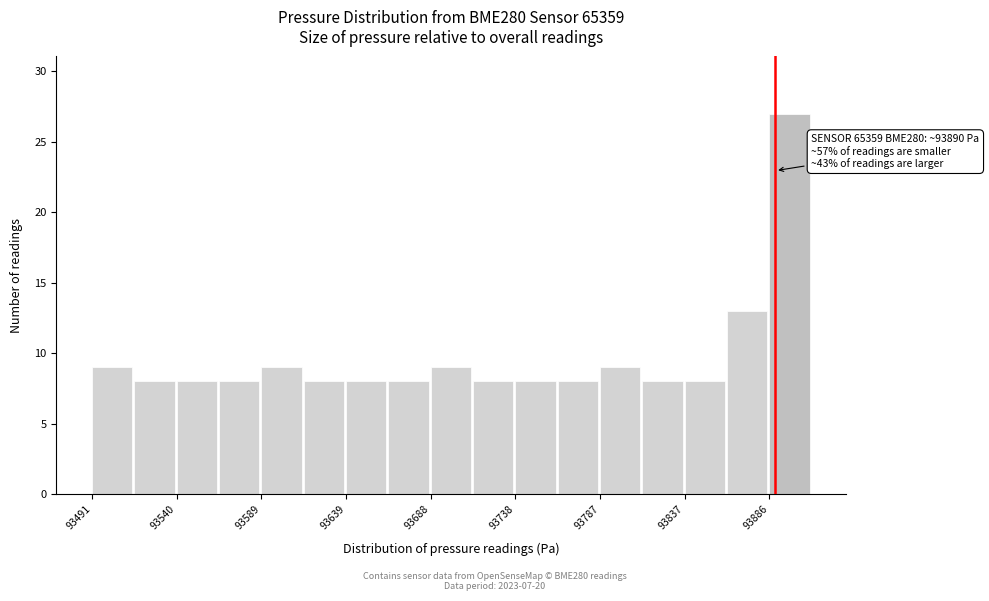

Which range on the x-axis has the tallest bar?

93885 to 93910